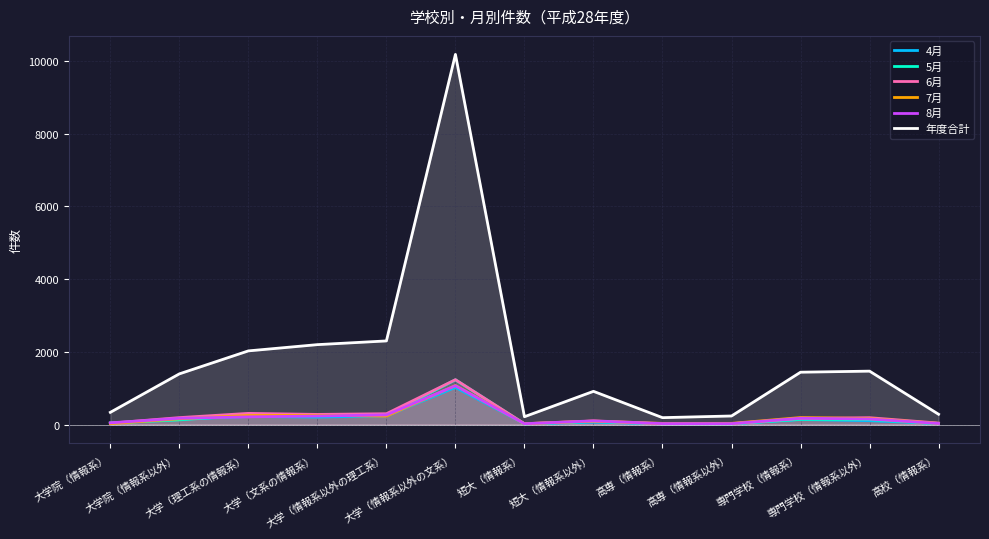

In 4月, how many points are lower than both neighbors (excluding endpoints)?

3